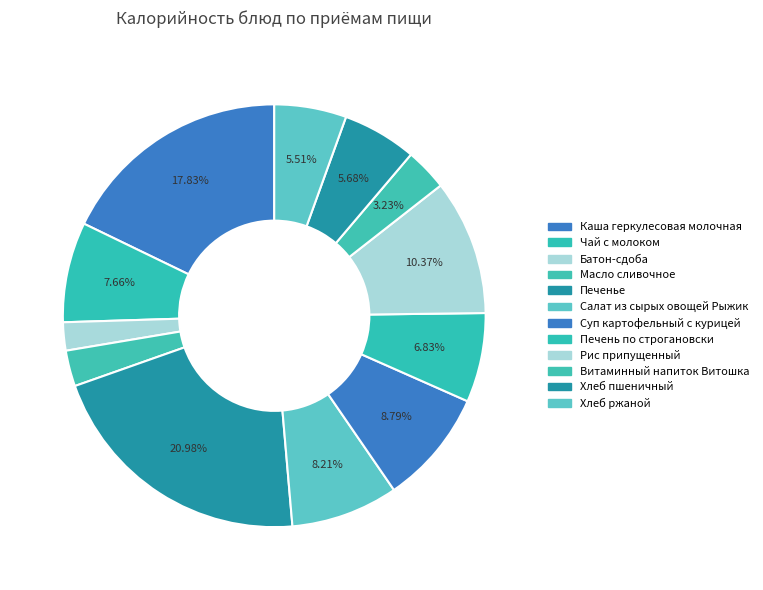

Do Хлеб пшеничный and Салат из сырых овощей Рыжик together represent more than half of the pie?

No